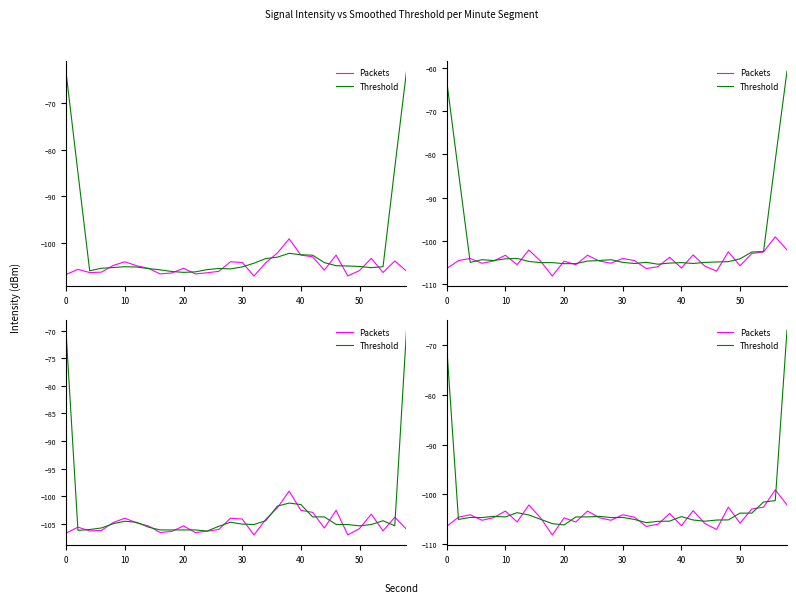

What is the spread (max minus min) of values at 10?

1.2